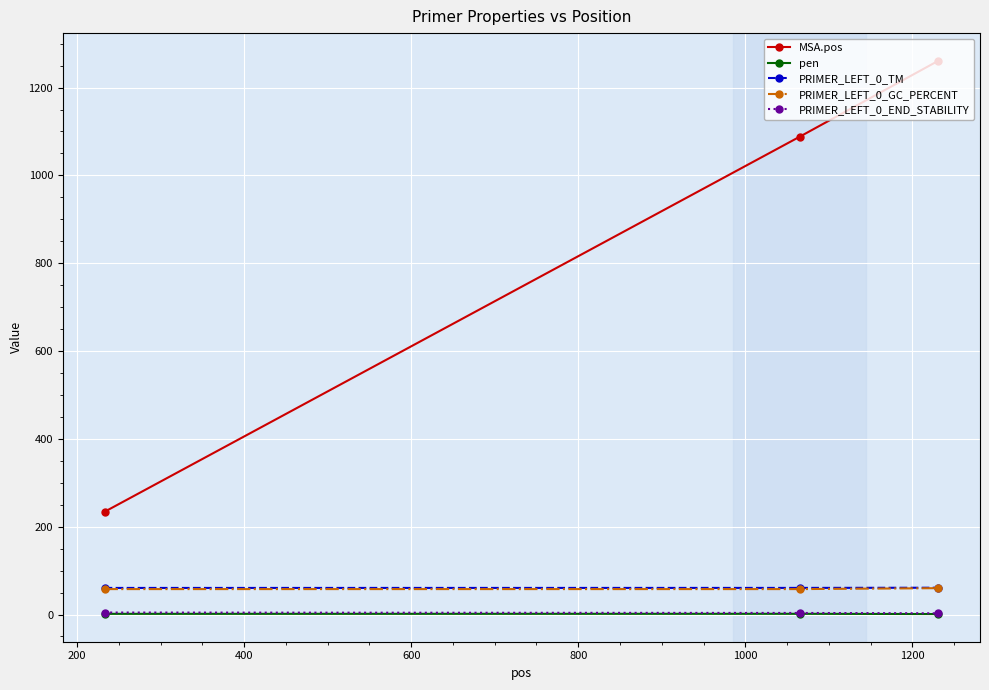

Which series has the largest total across all categories?

MSA.pos